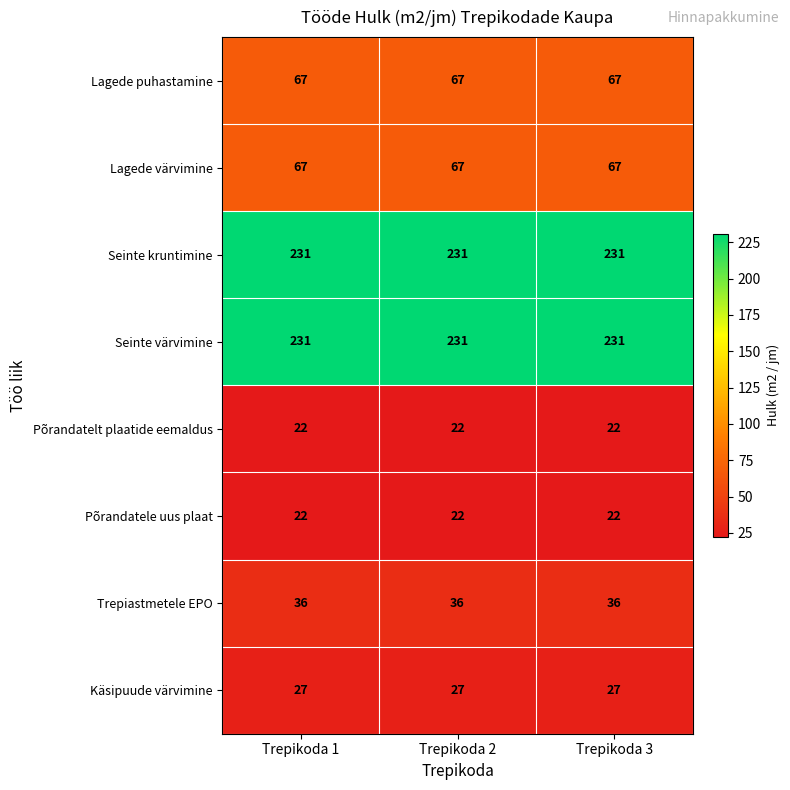

What value does the Trepiastmetele EPO series have at Trepikoda 3?

36